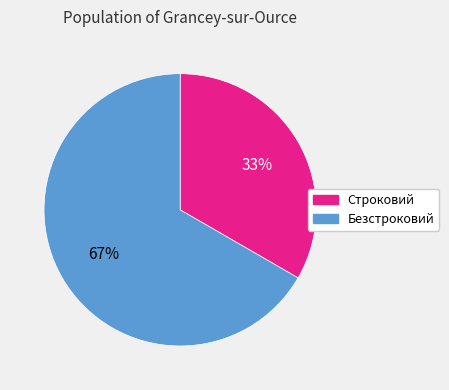

Combined, do Строковий and Безстроковий account for over 50%?

Yes